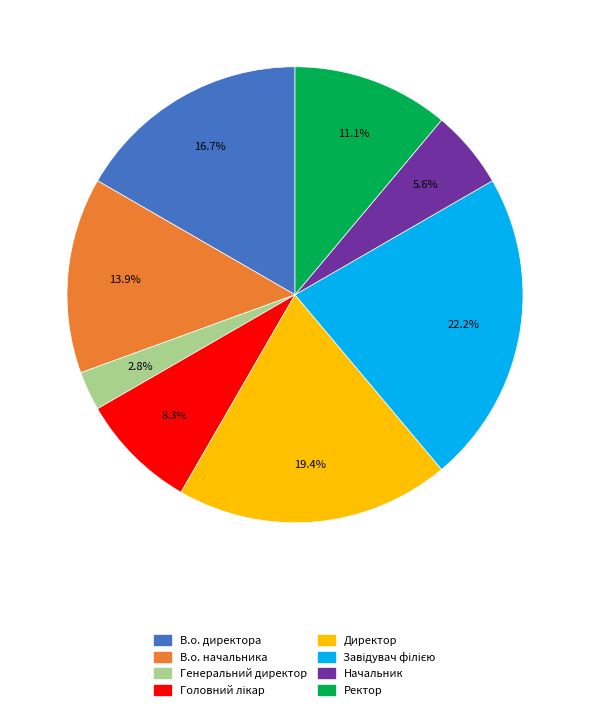

To the nearest percent, what portion does В.о. директора represent?

17%